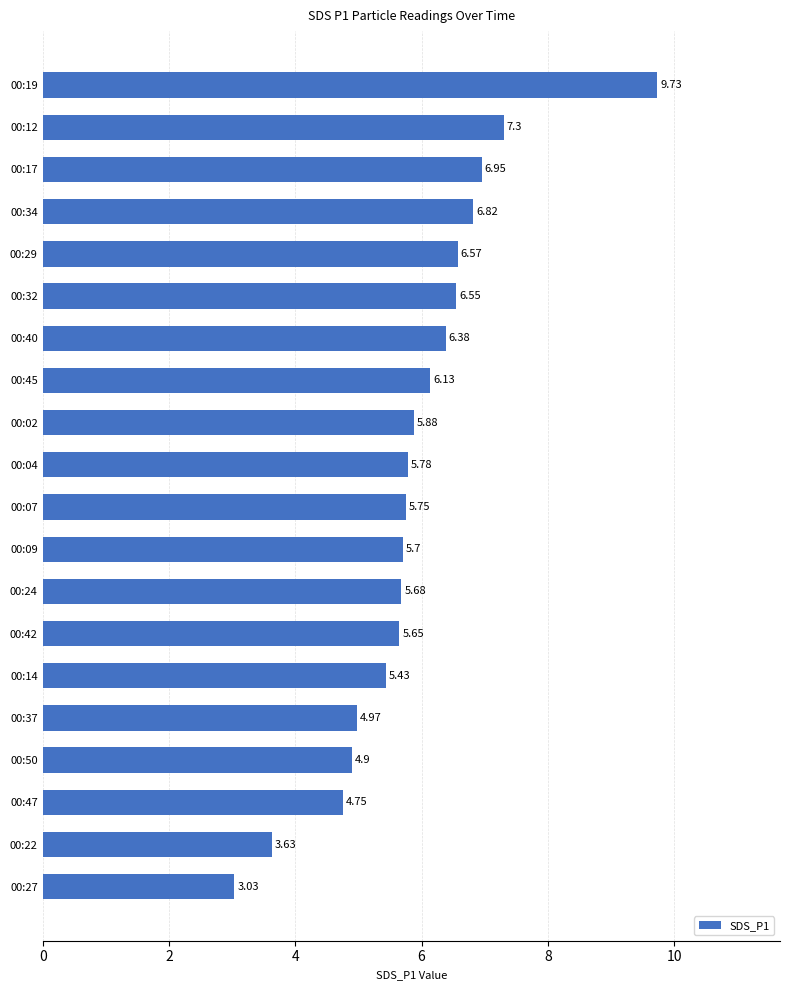

Approximately how many times larger is the value at 00:07 compared to 00:19?

0.6